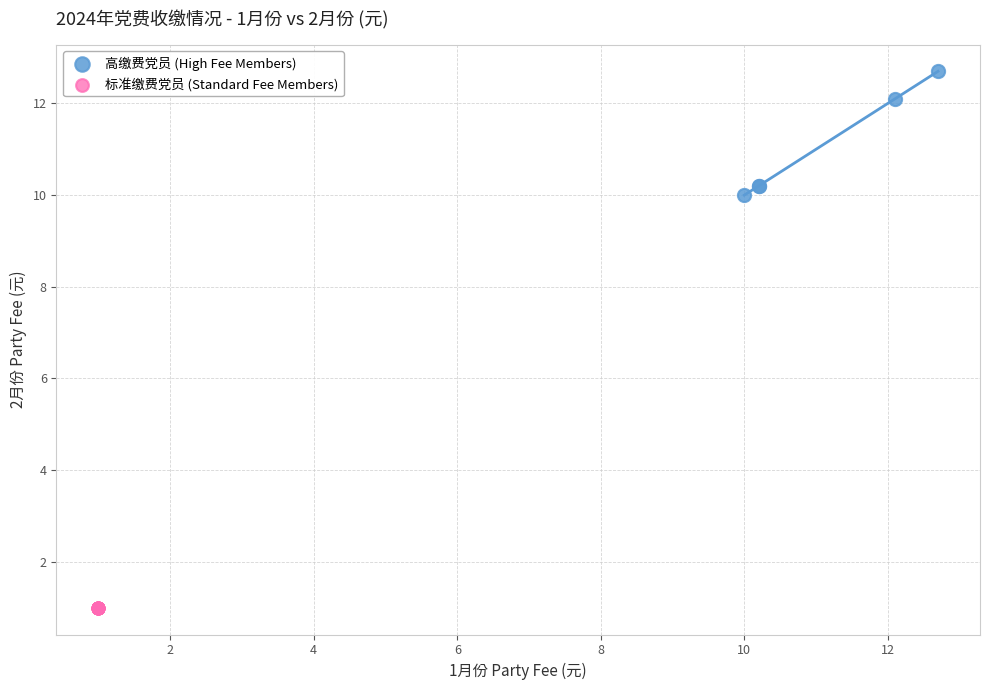

Which series reaches the maximum Y coordinate?

高缴费党员 (High Fee Members)